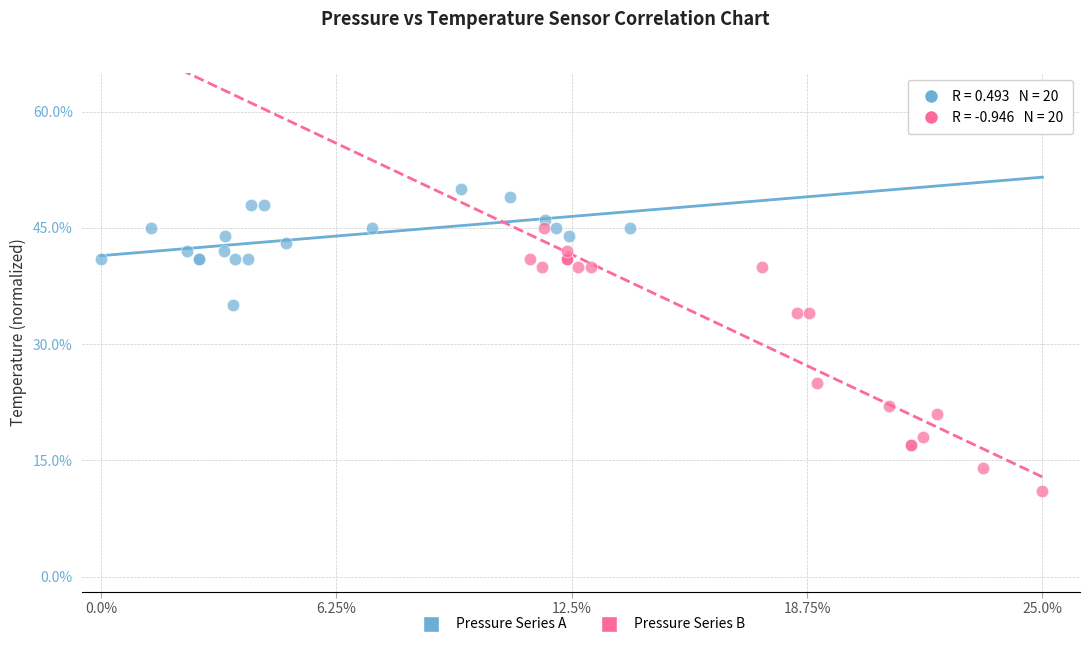

Which series reaches the minimum Y coordinate?

Pressure Series B